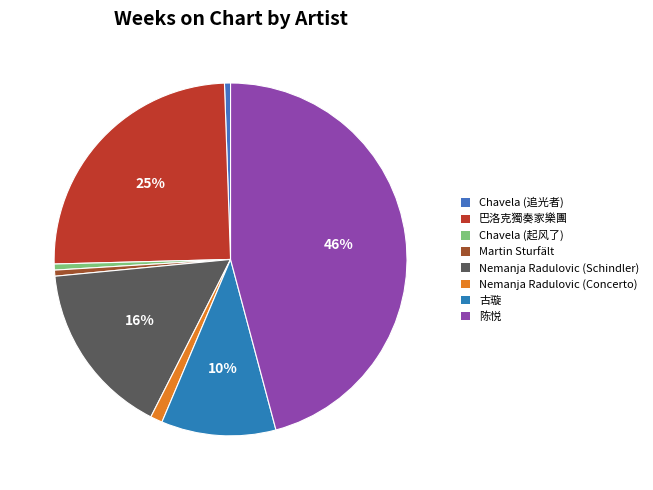

How many segments does this pie chart have?

8